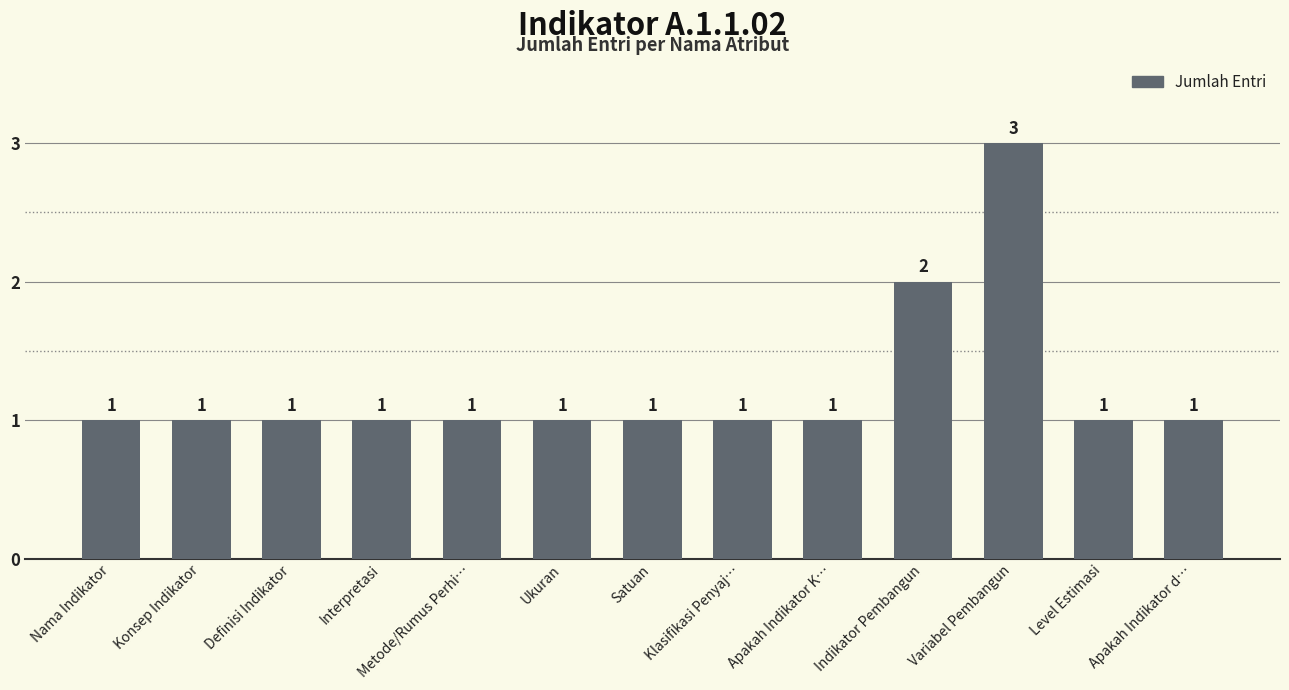

What is the difference between the values at Apakah Indikator d… and Variabel Pembangun?

2